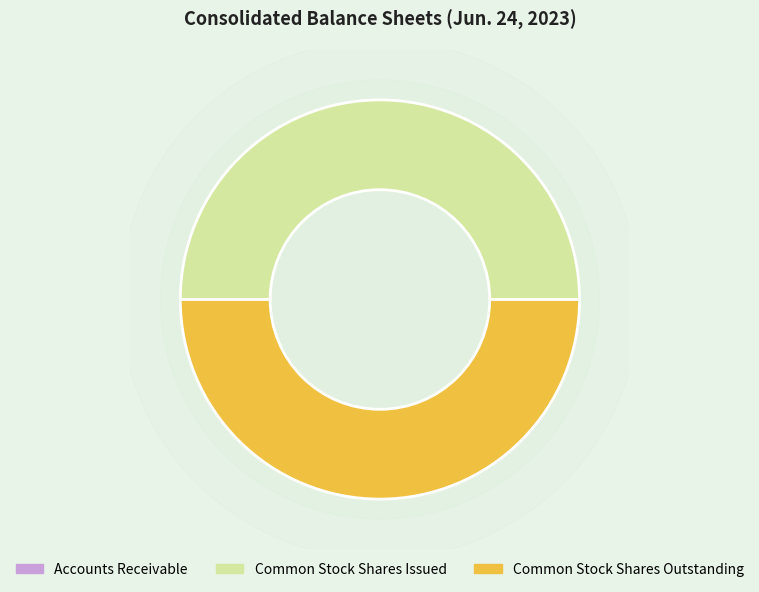

To the nearest percent, what is the difference between the Common stock shares outstanding and Accounts Receivable slice percentages?

50%